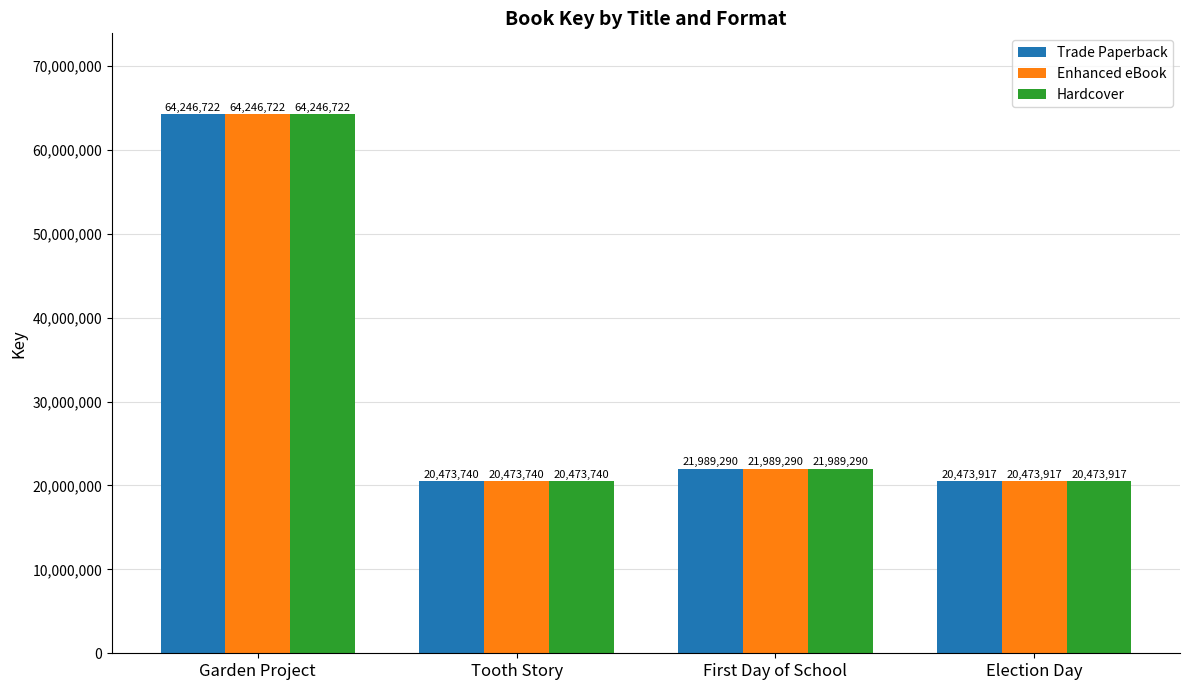

Which category has the lowest value across all series?

Tooth Story